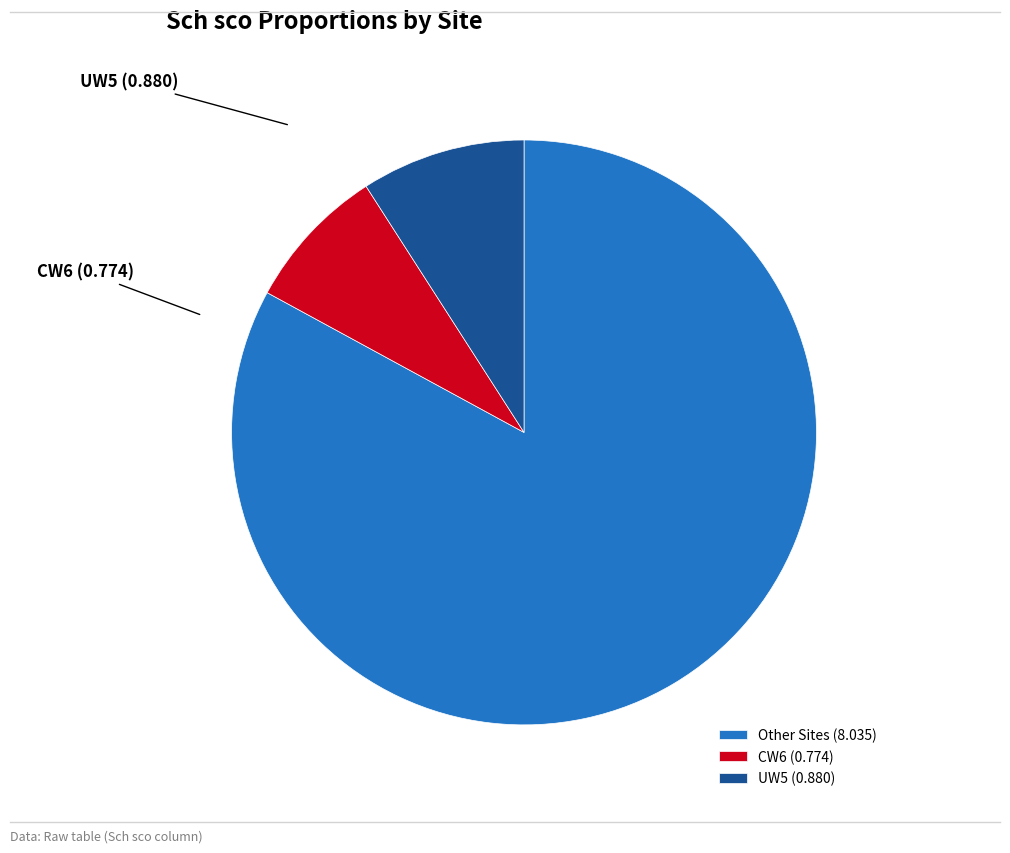

What is the ratio of the value at CW6 to the value at UW5?

0.9